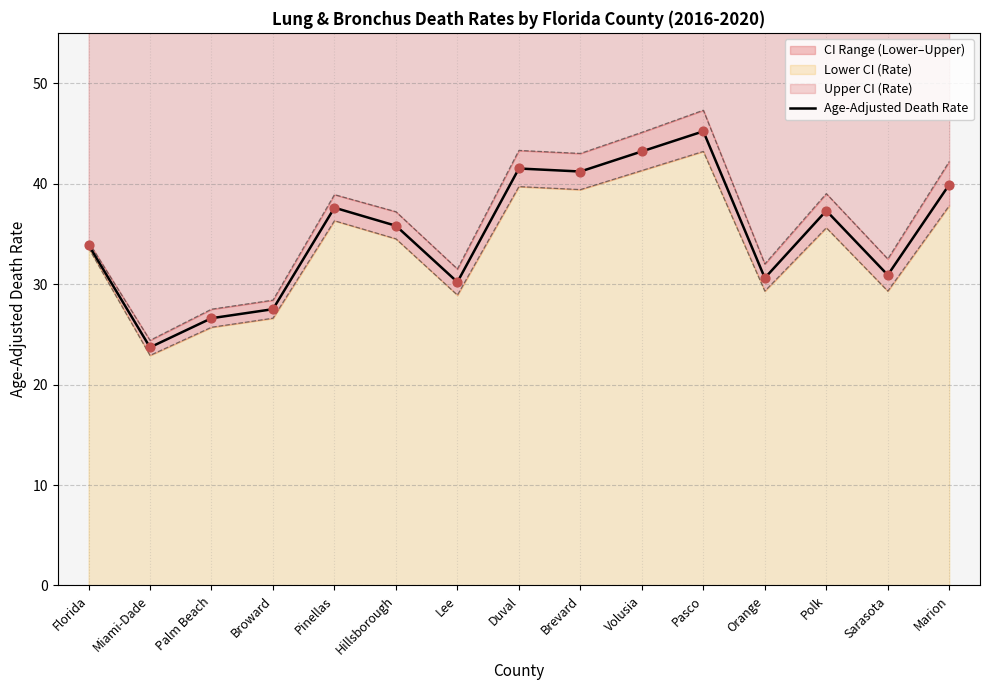

Which has a higher value, Volusia or Sarasota?

Volusia